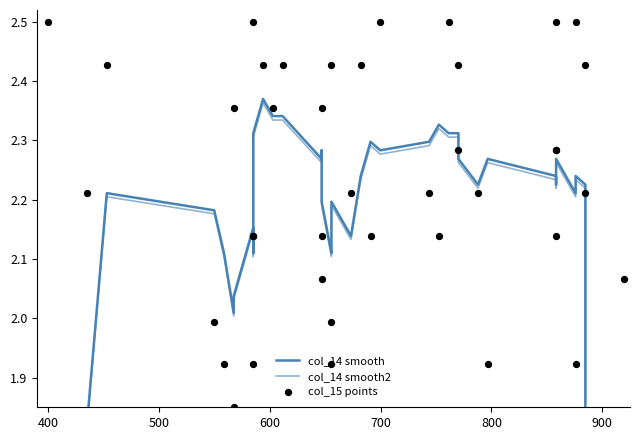

Which series has the largest Y range (max minus min)?

col_14 smooth